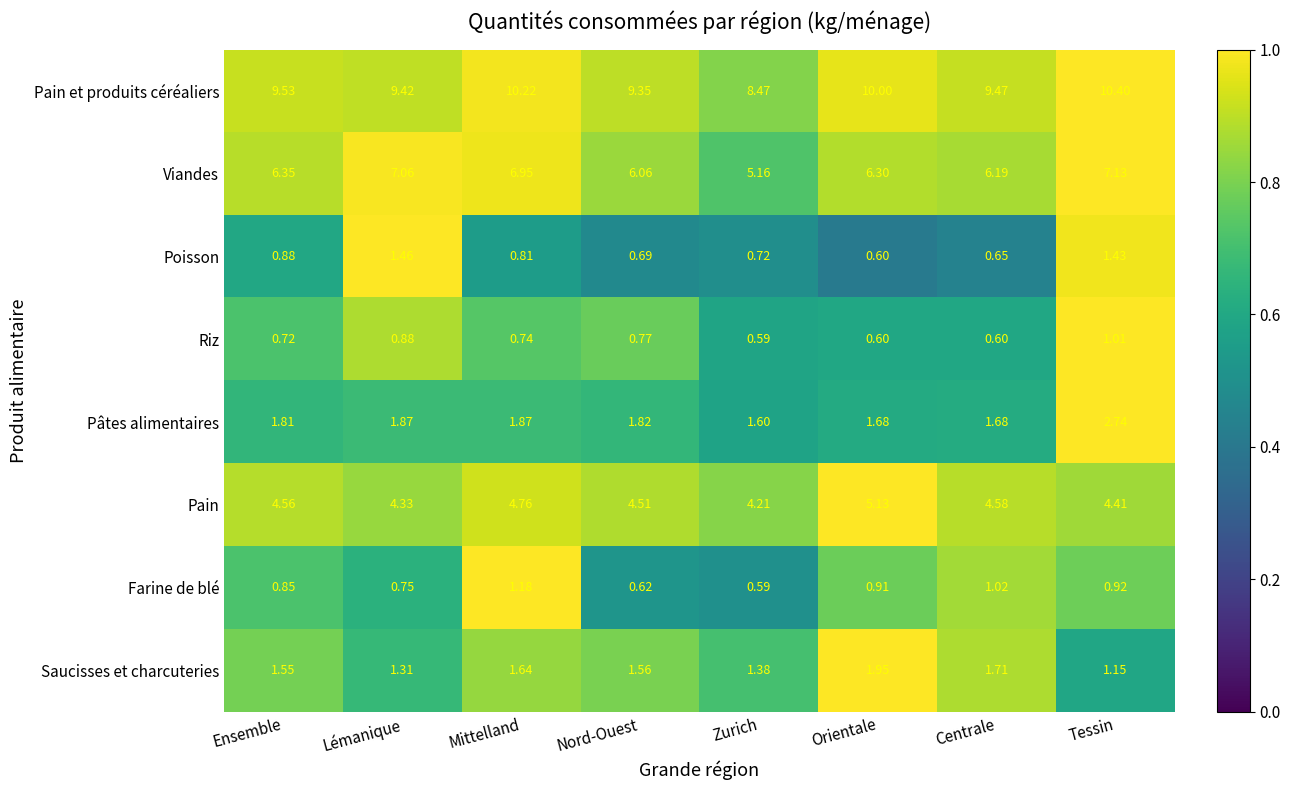

Which series has the largest total across all categories?

Pain et produits céréaliers